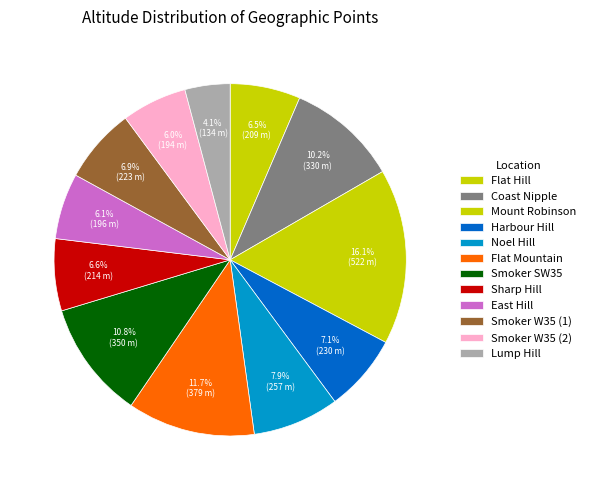

How many slices are in this pie chart?

12